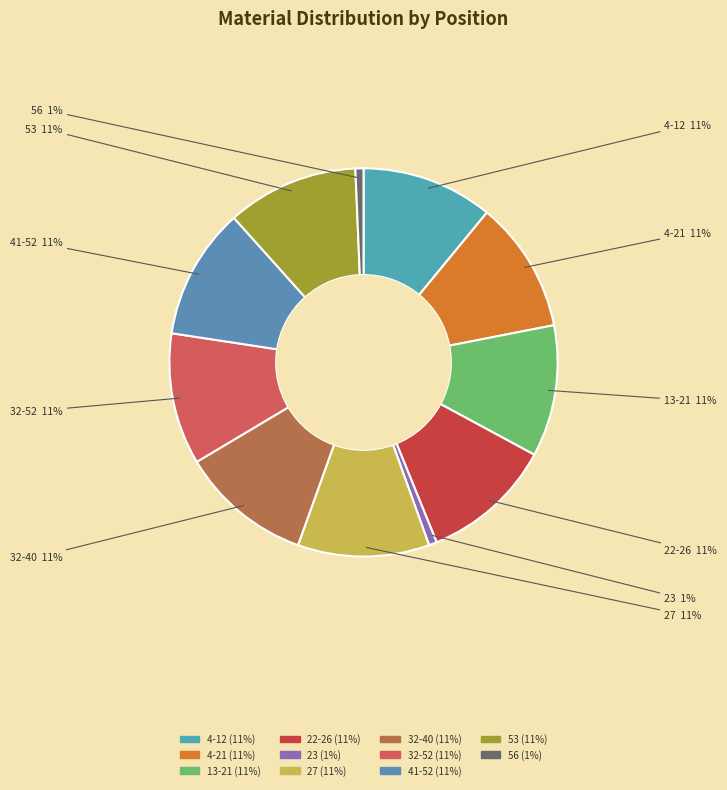

The 53 slice represents 11% of the pie. True or false?

True